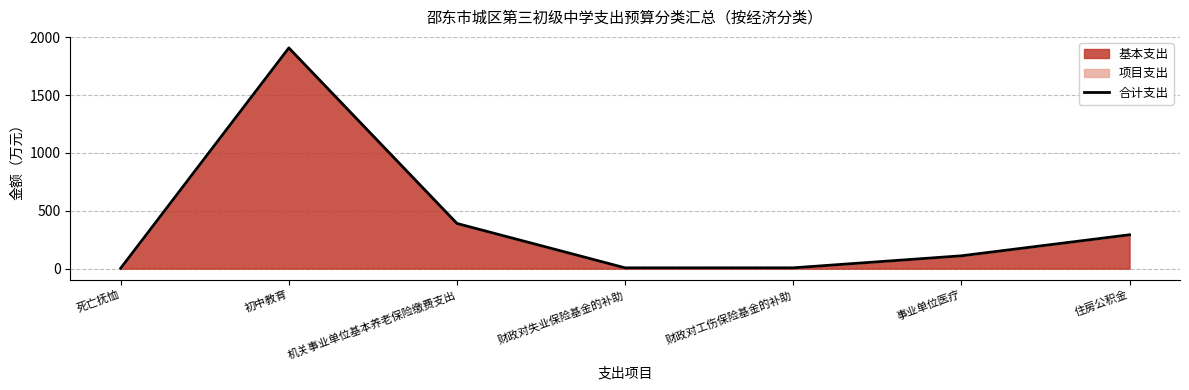

Does the chart display data point markers on the line(s)?

No